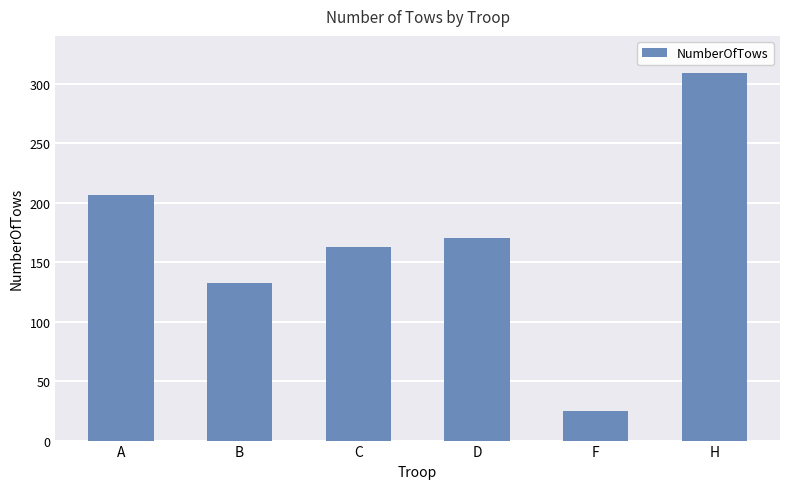

What is the label of the 3rd bar from the right?

D